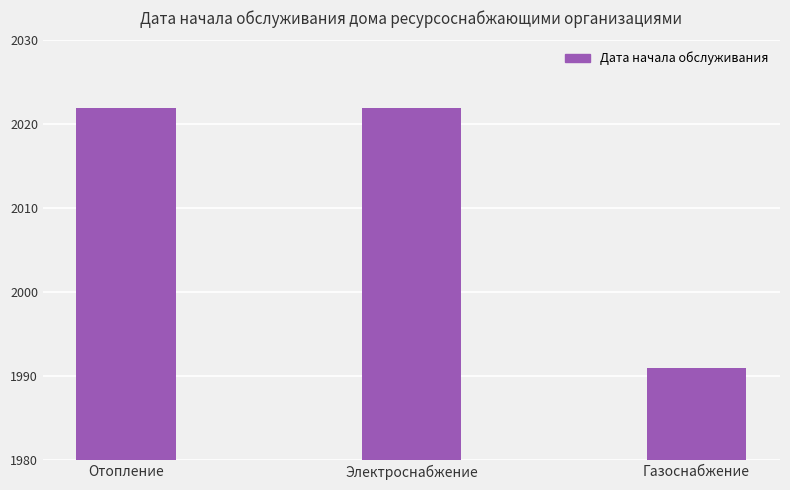

What is the greatest value displayed?

2022